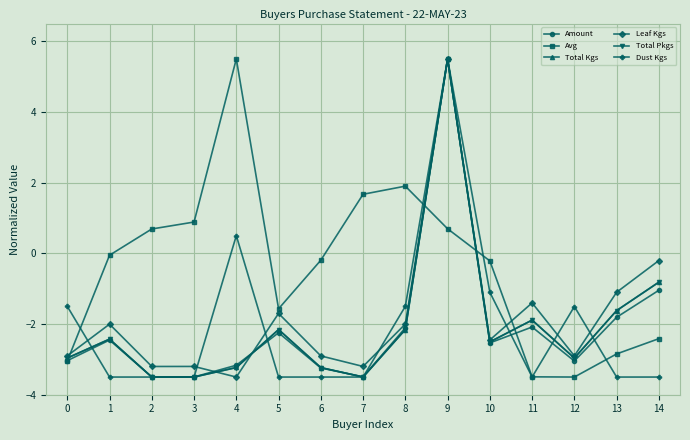

What is the total value across all series at 9?

28.2